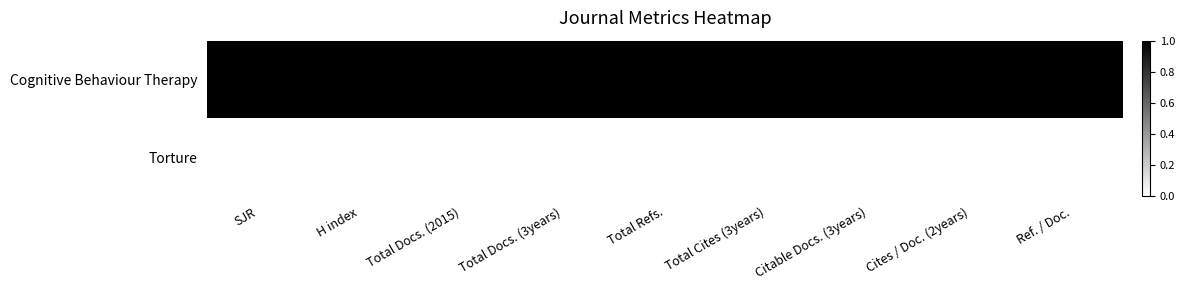

At Total Docs. (3years), list the series in order from smallest to largest.

Torture, Cognitive Behaviour Therapy